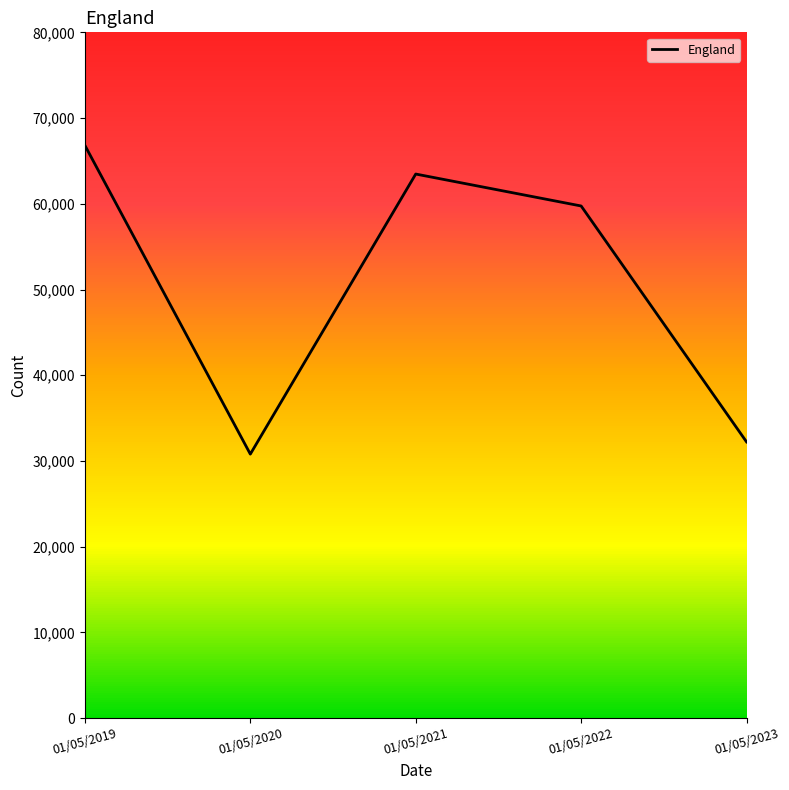

Is this an area chart (filled region under the line)?

No